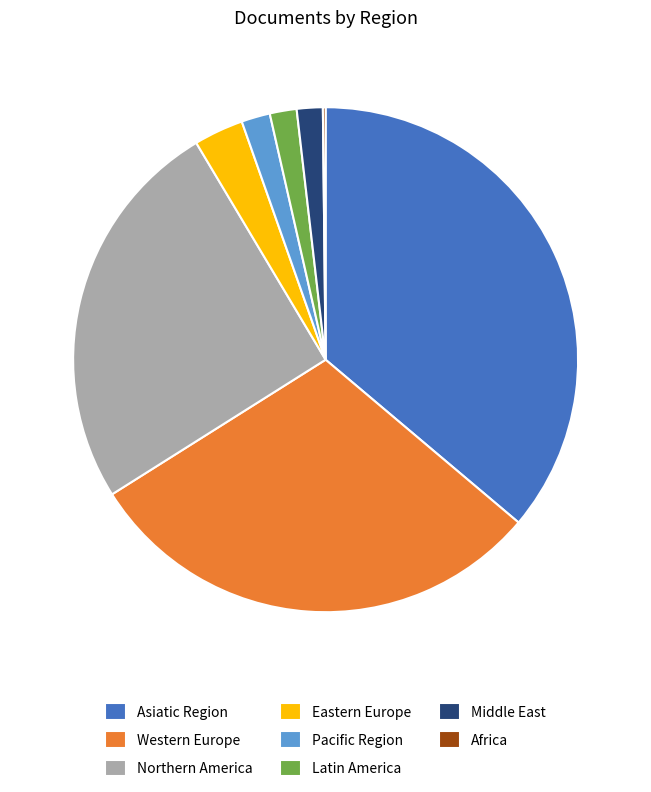

Which category has the biggest portion of the pie?

Asiatic Region